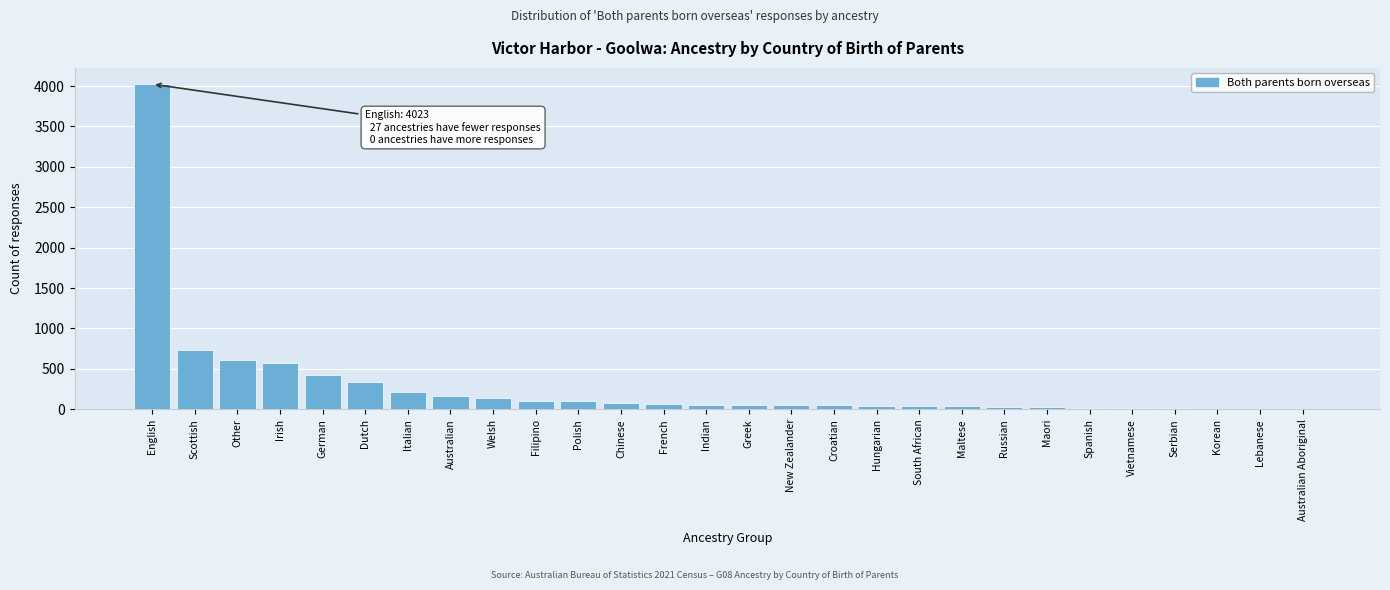

What is the greatest value displayed?

4023